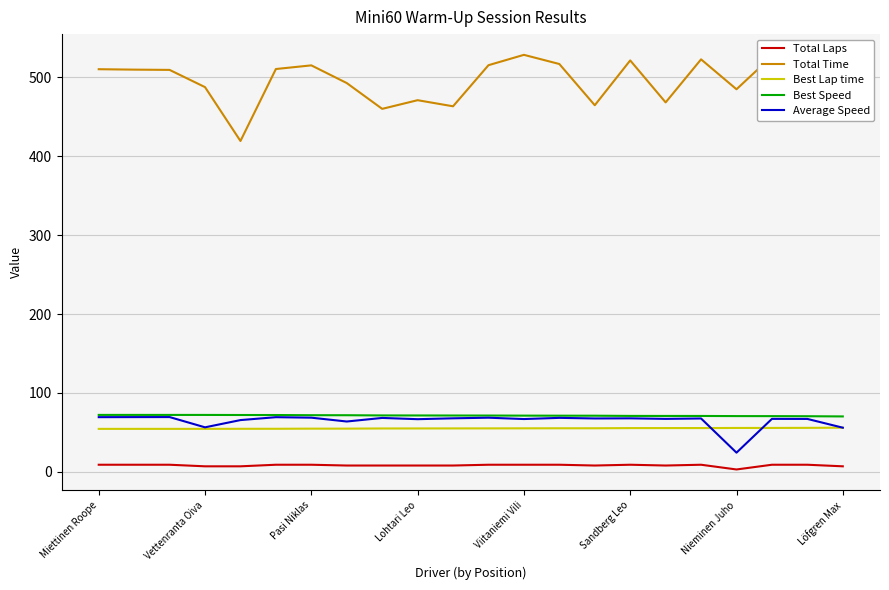

True or false: Best Speed and Best Lap time intersect in this chart.

False